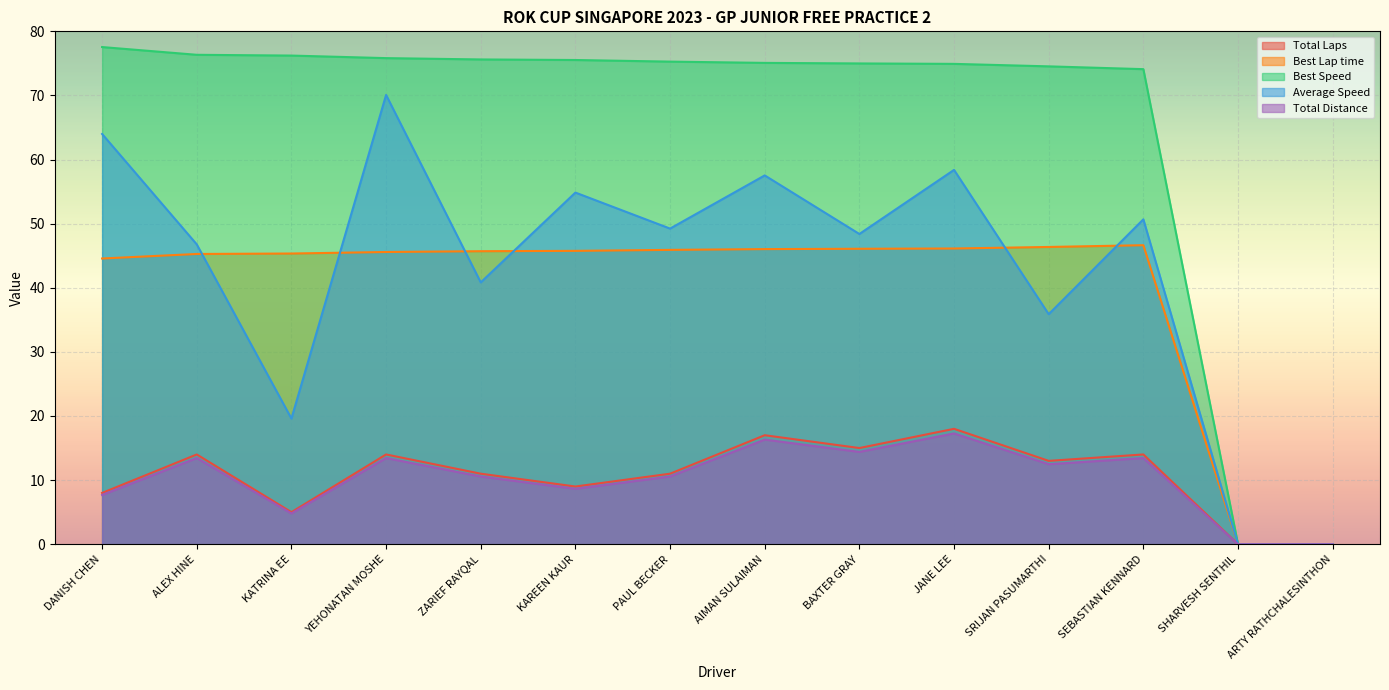

How many values in the Best Speed series are below 75?

6